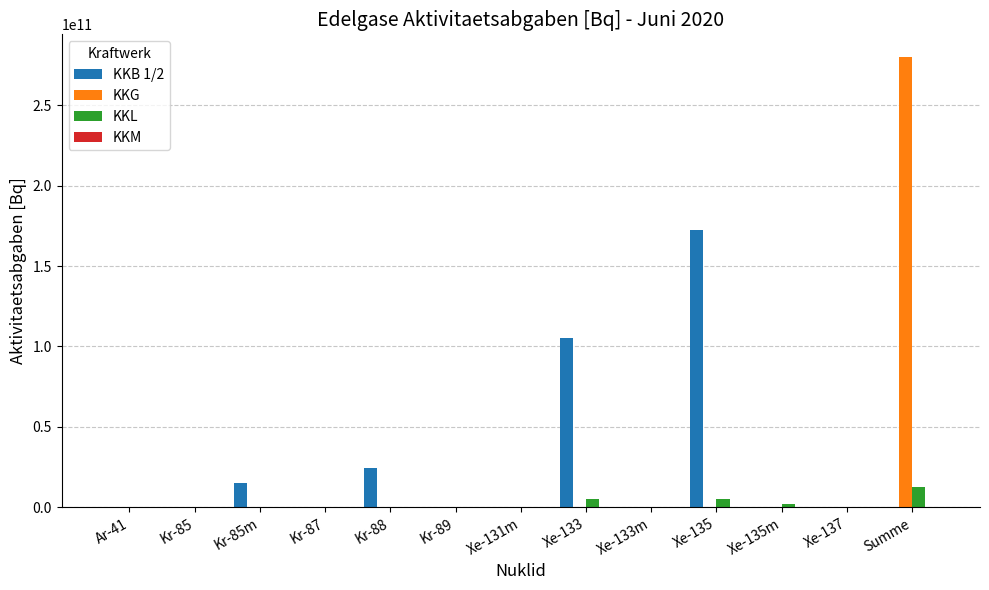

The value of KKB 1/2 at Xe-133m is -89296703935.9. True or false?

False